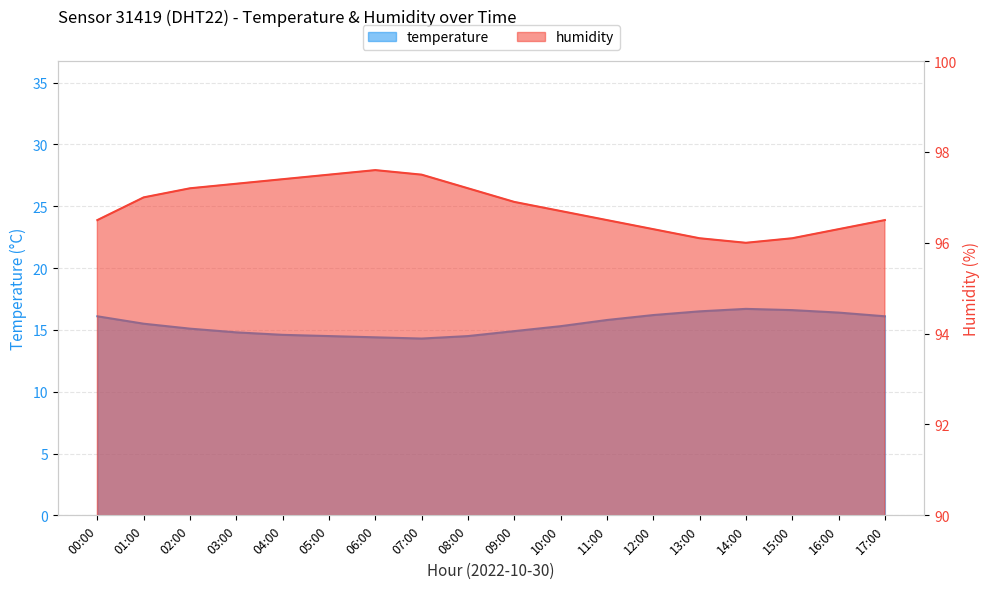

What is the label of the 16th point from the right?

02:00